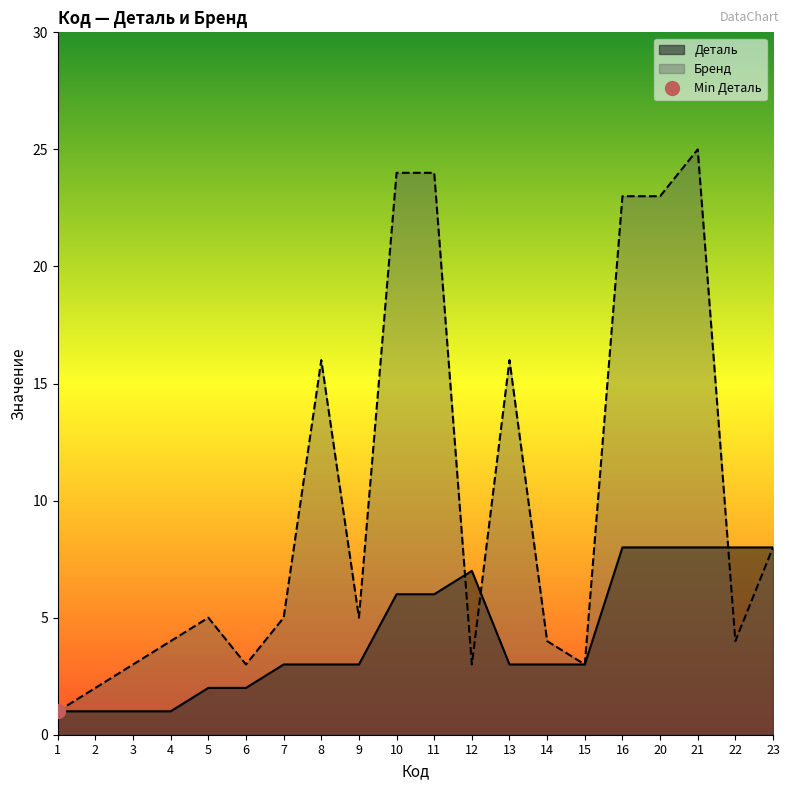

Count the number of data series in this chart.

2